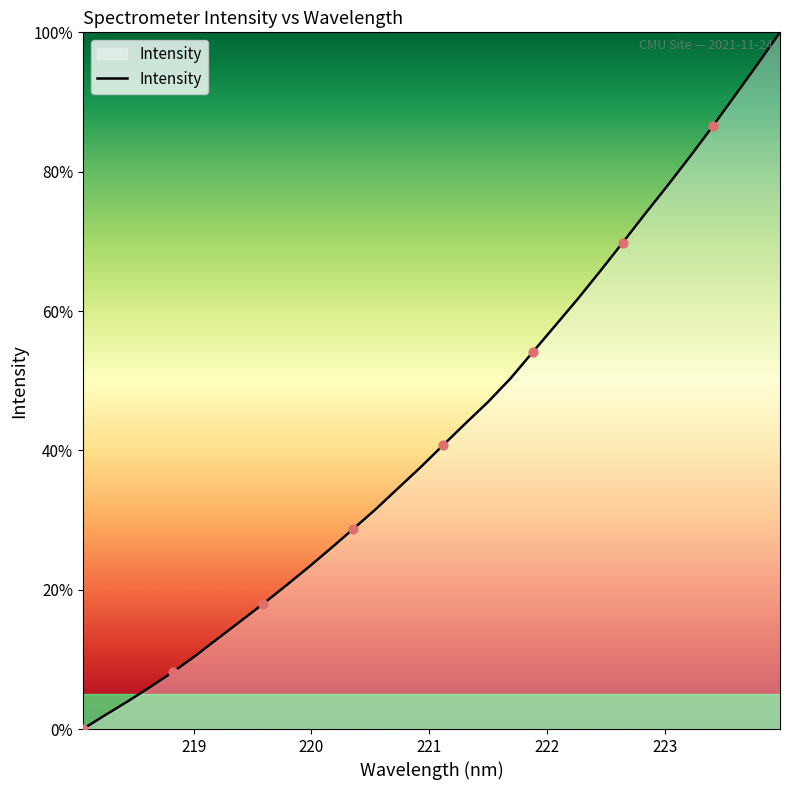

What is the maximum value shown in the chart?

100.0